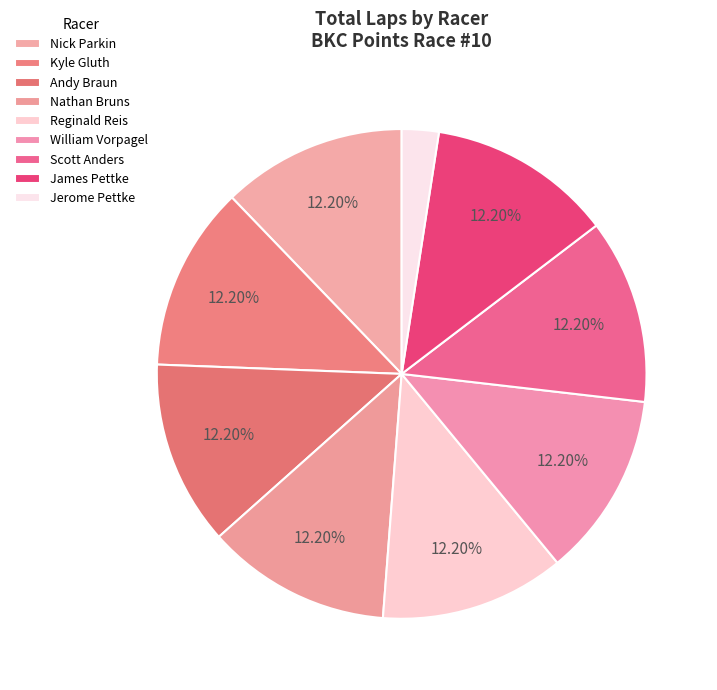

To the nearest percent, what is the difference between the largest and smallest slice percentages?

10%